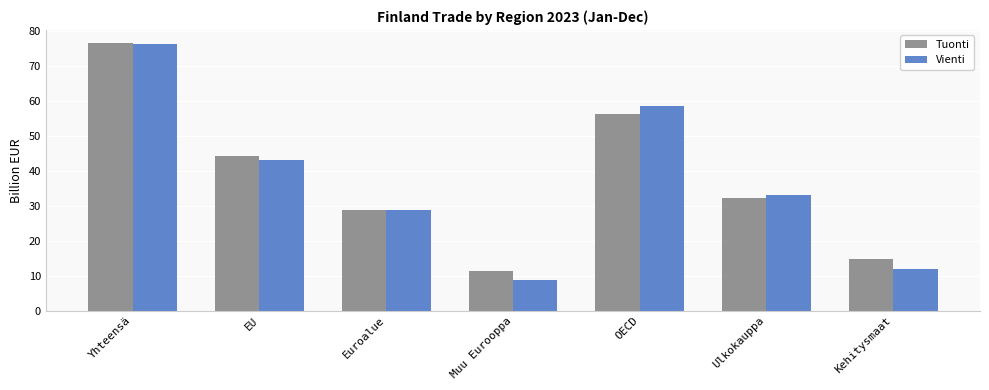

Which label corresponds to the smallest value in the chart?

Muu Eurooppa